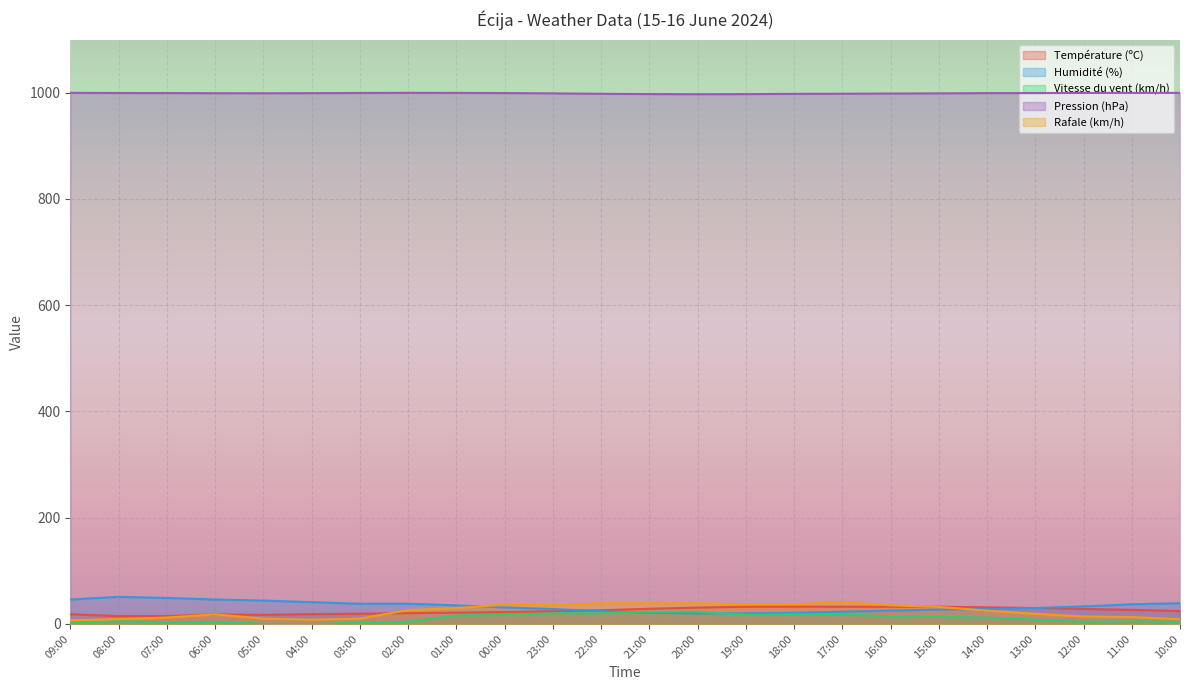

True or false: Humidité (%) and Température (ºC) cross at least once.

True